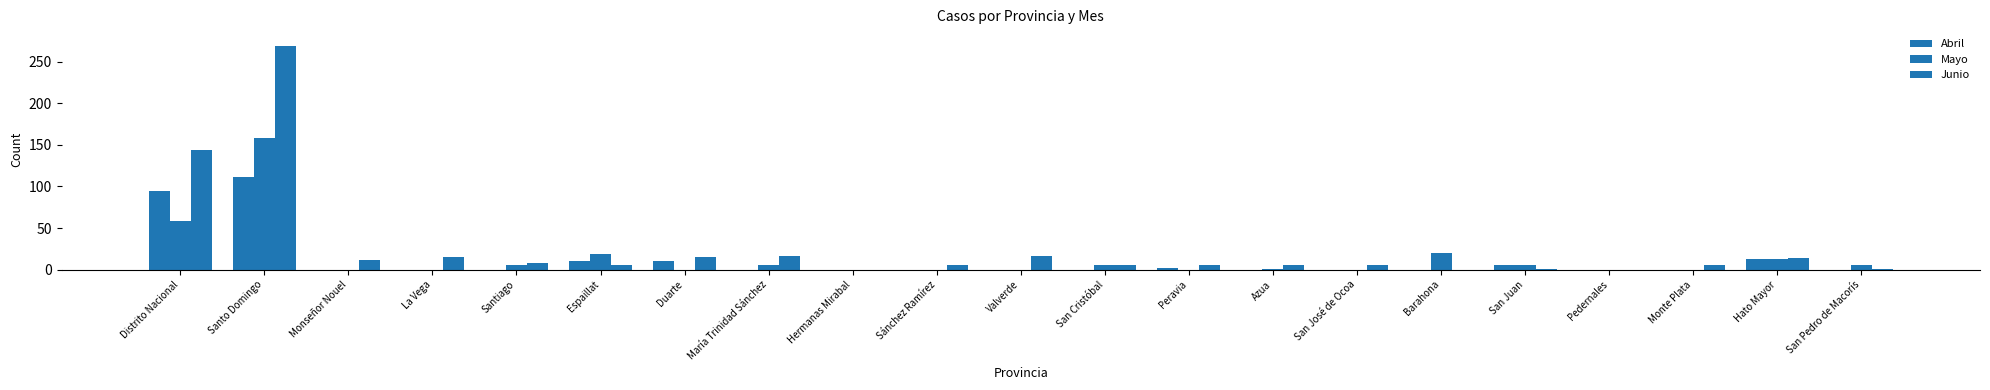

What is the difference between the second highest and minimum values in the Abril series?

94